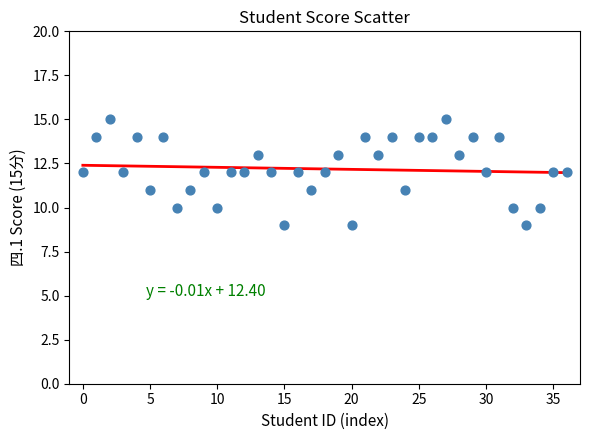

What is the range of Y values (max minus min)?

6